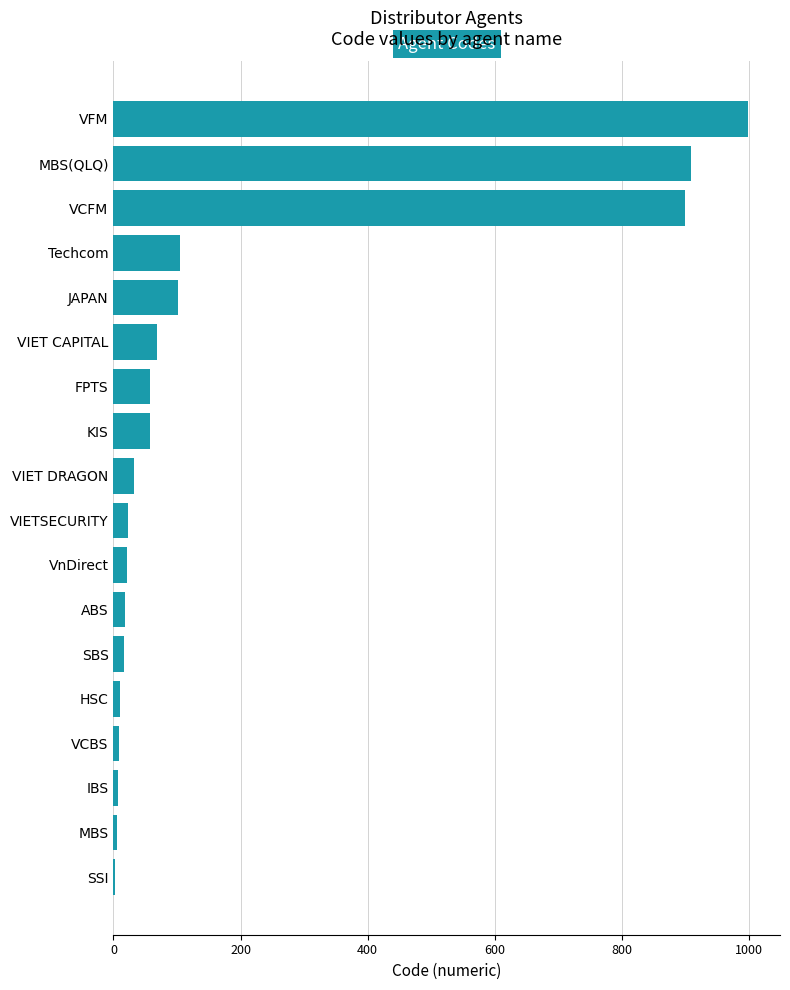

What is the average value?

186